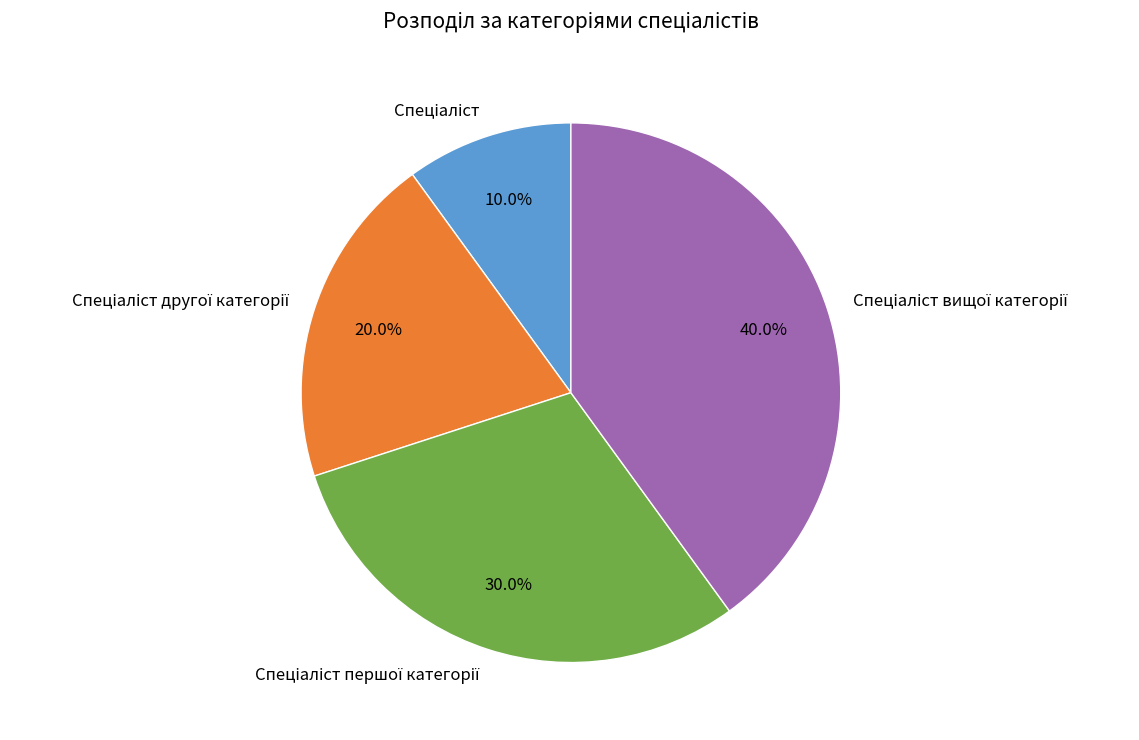

Count the number of slices in the pie.

4